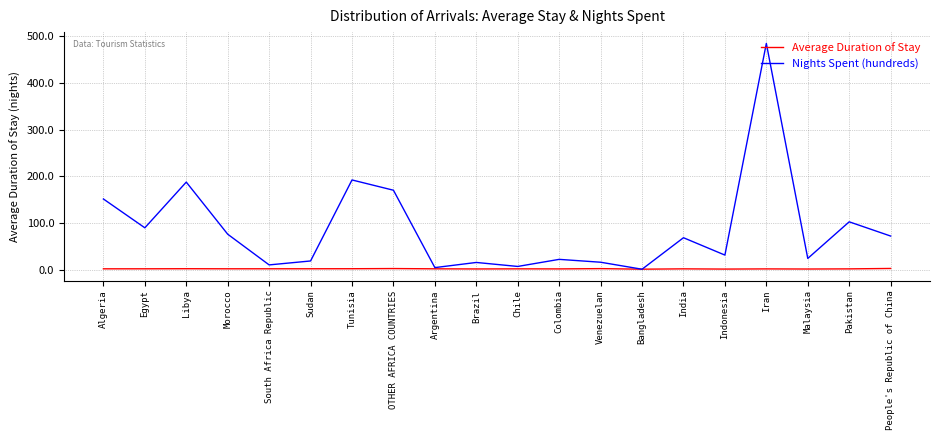

At which label does Nights Spent (hundreds) reach its peak?

Iran